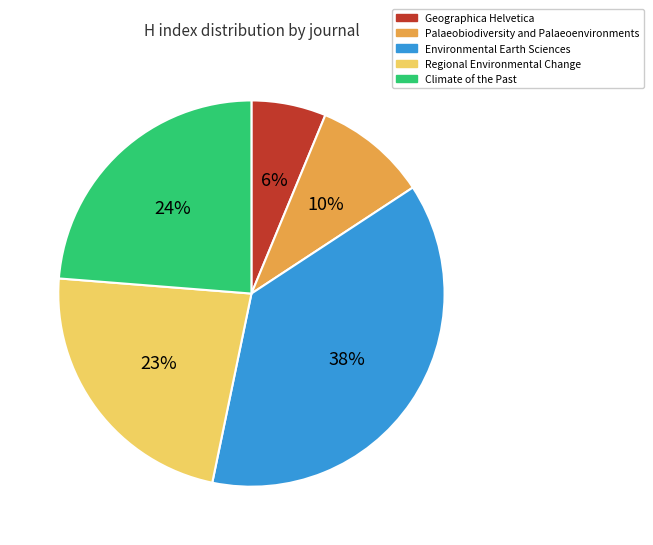

To the nearest percent, what is the average slice percentage?

20%